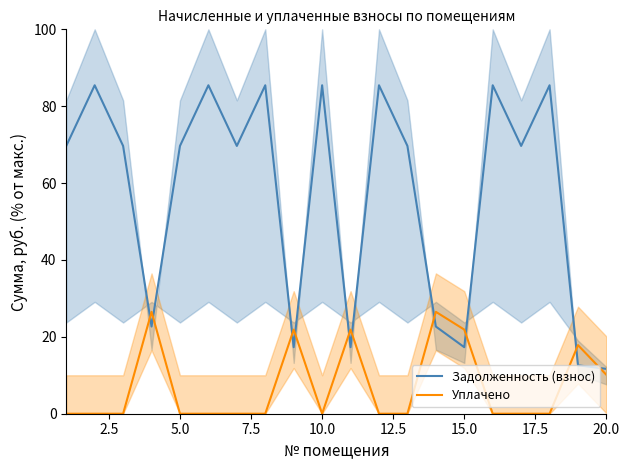

How many values in the Задолженность (взнос) series exceed 69?

13